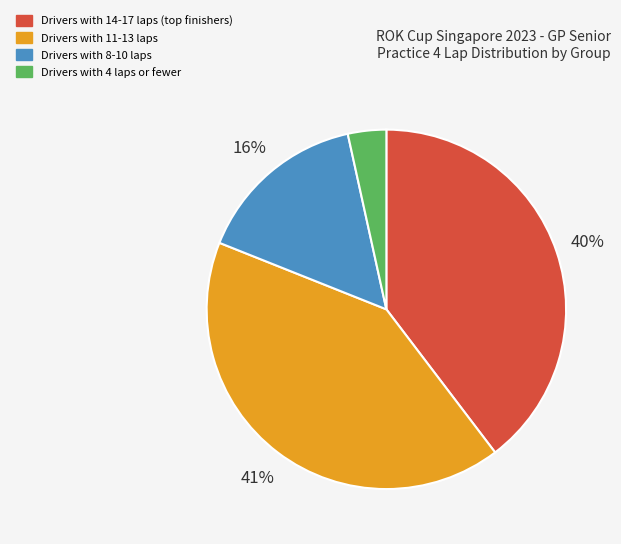

Is there any slice that represents more than half of the pie?

No